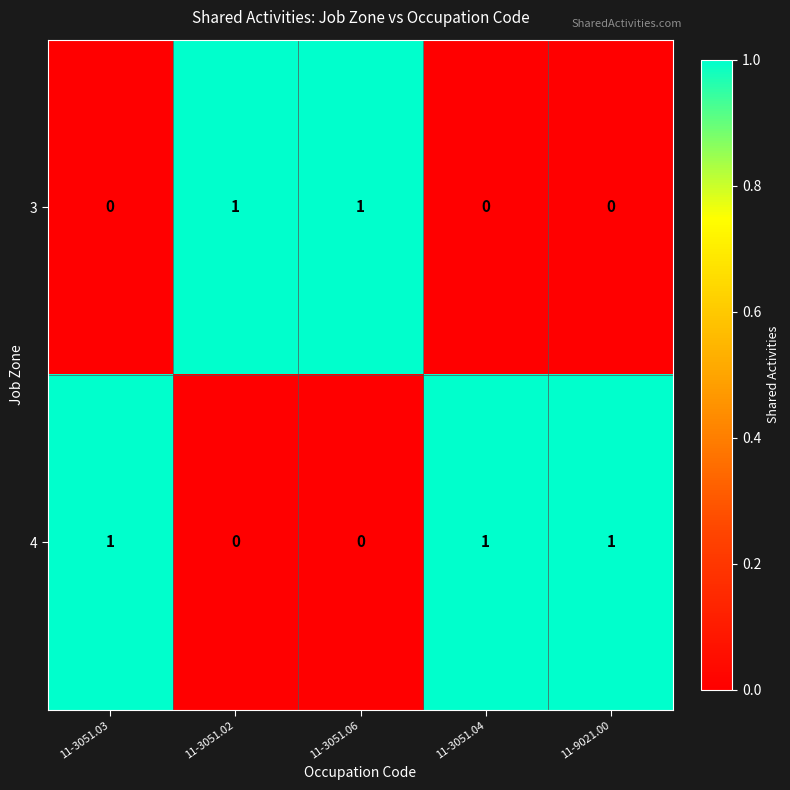

Is it true that 3 equals 1 at 11-3051.06?

True